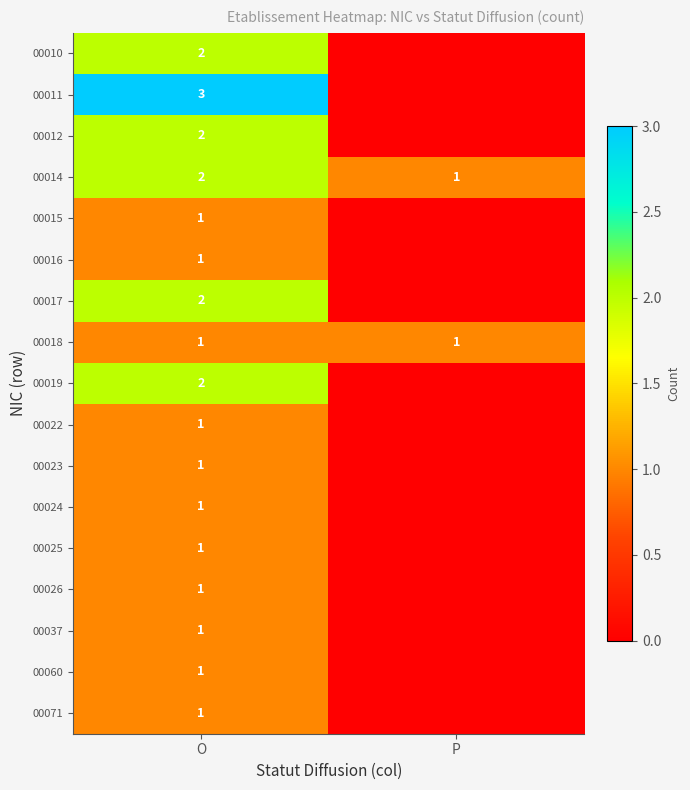

What is the greatest value displayed?

3